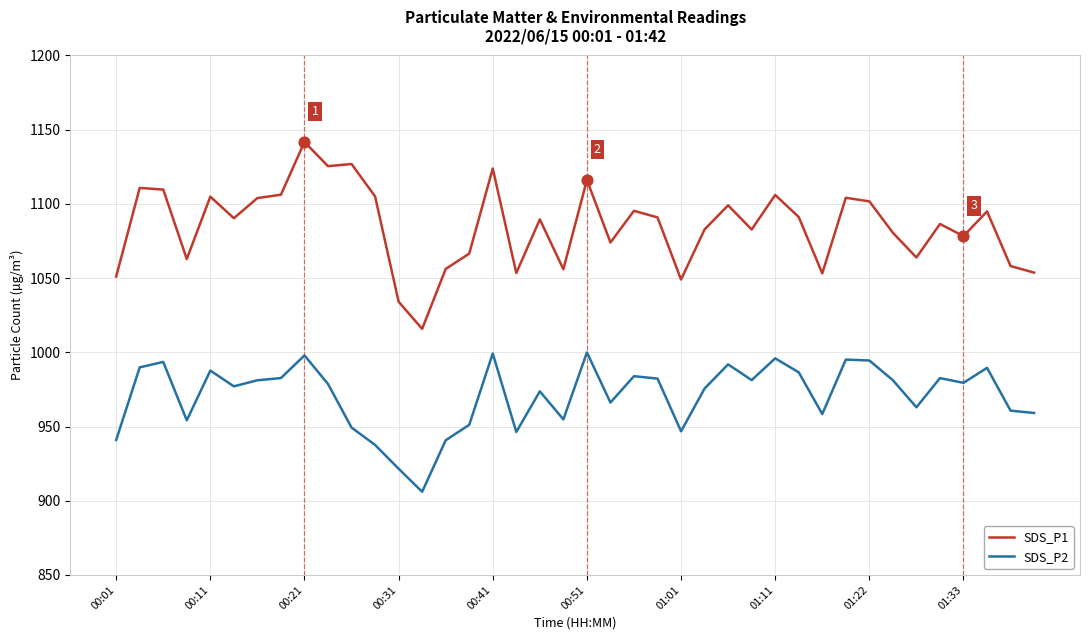

What is the maximum value shown in the chart?

1141.7